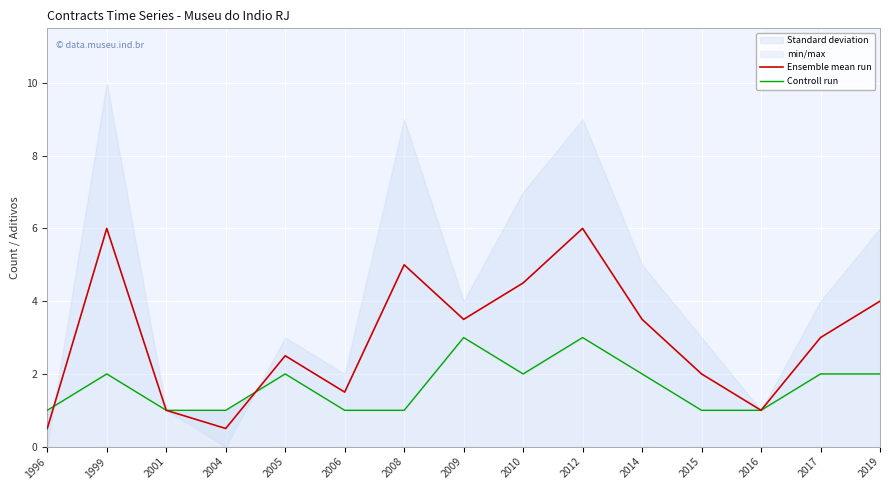

The value of Ensemble mean run at 2008 is 9.0. True or false?

False